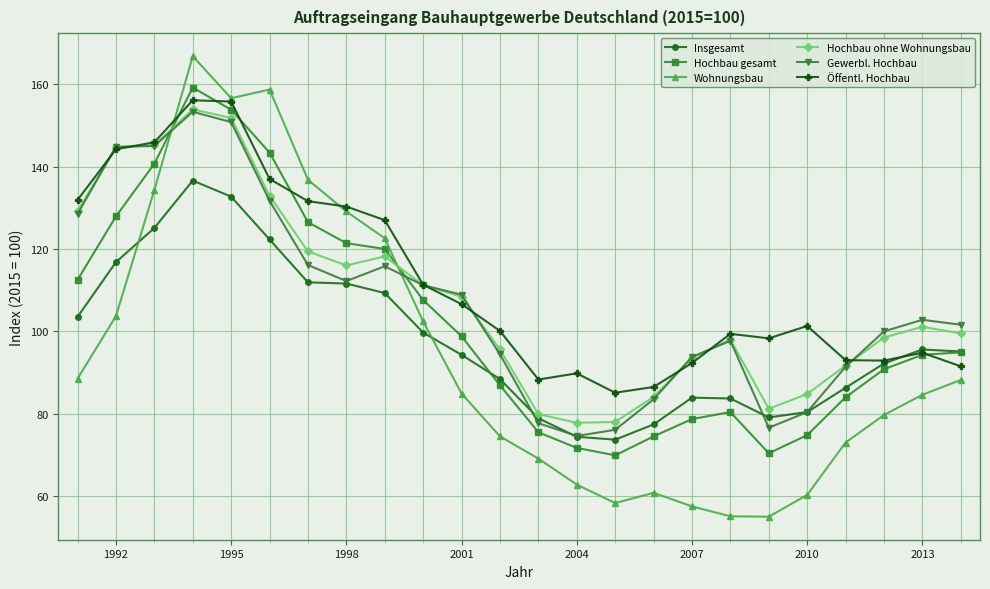

What is the difference between the maximum and second lowest values in the Öffentl. Hochbau series?

69.6